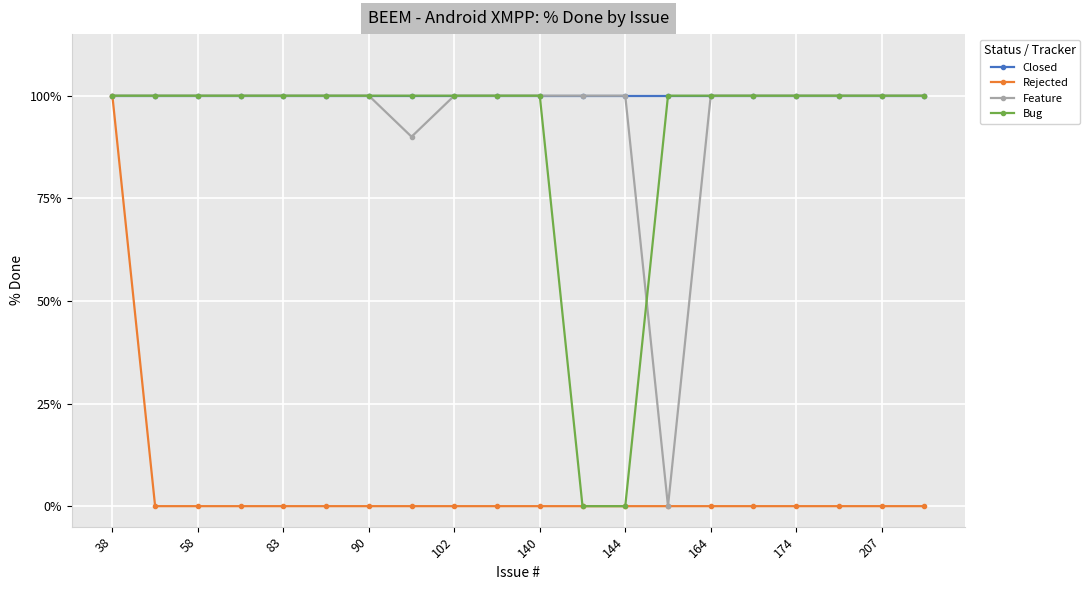

What is the maximum value shown in the chart?

100